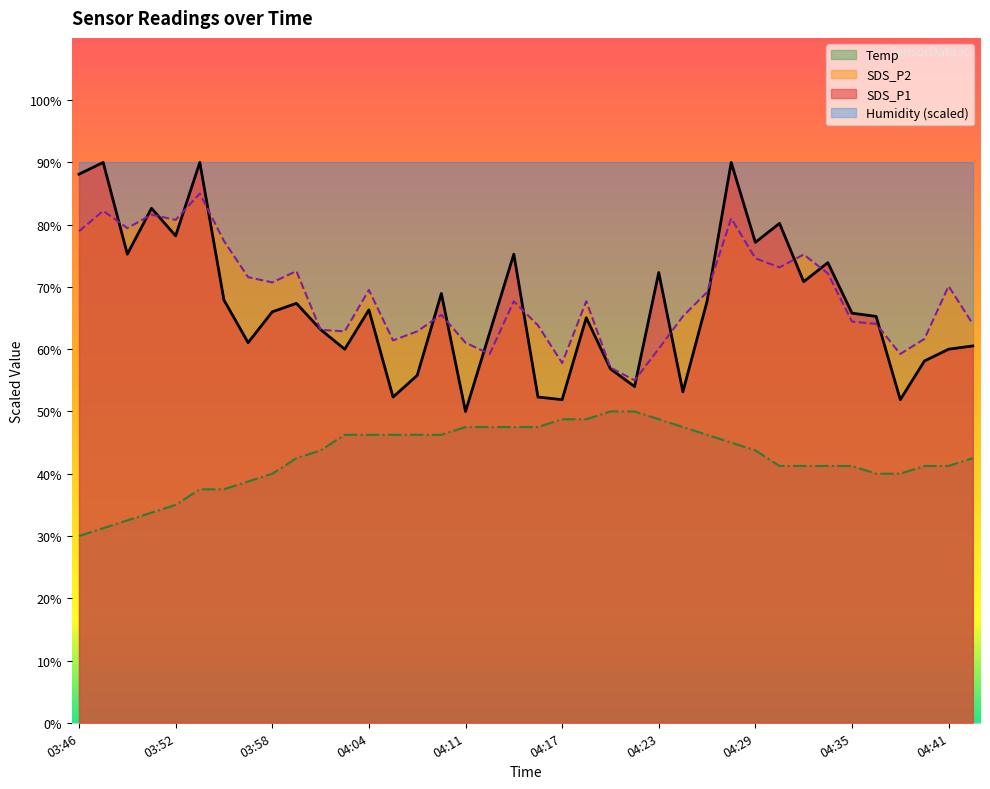

At which label is SDS_P2 closest to 70?

04:41